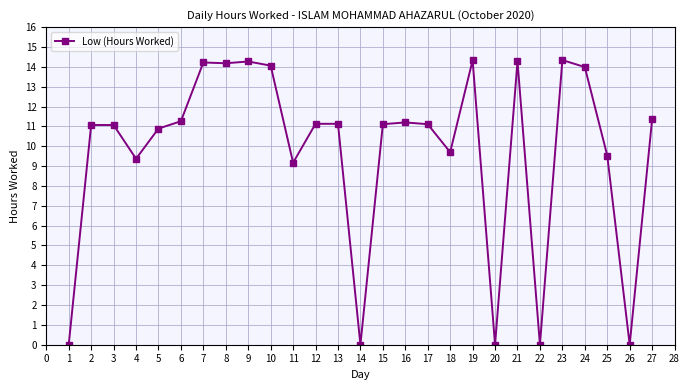

True or false: the data has more than 2 interior local peaks.

True